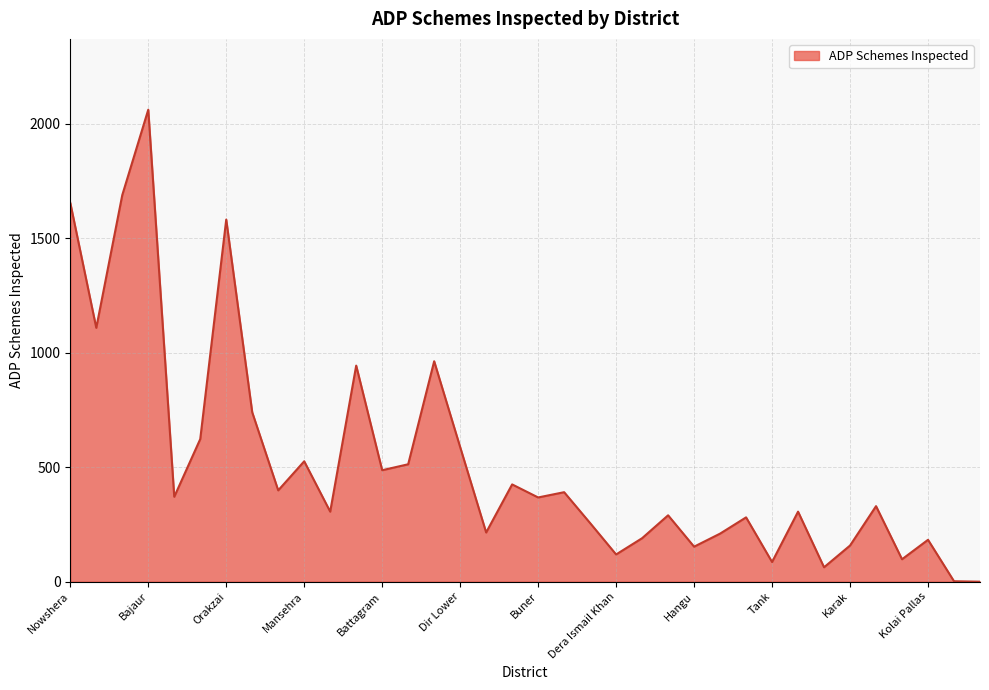

What is the difference between the maximum and minimum values?

2062